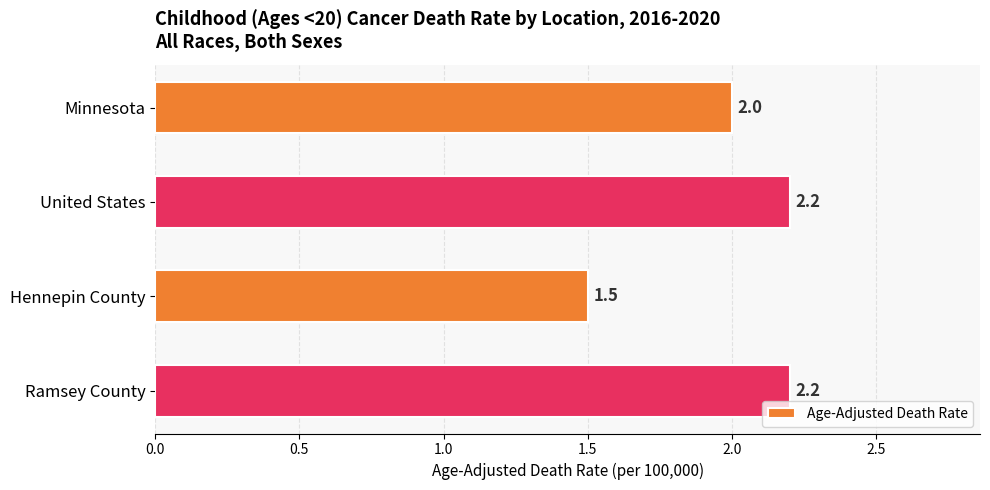

What is the label of the 3rd bar from the bottom?

United States